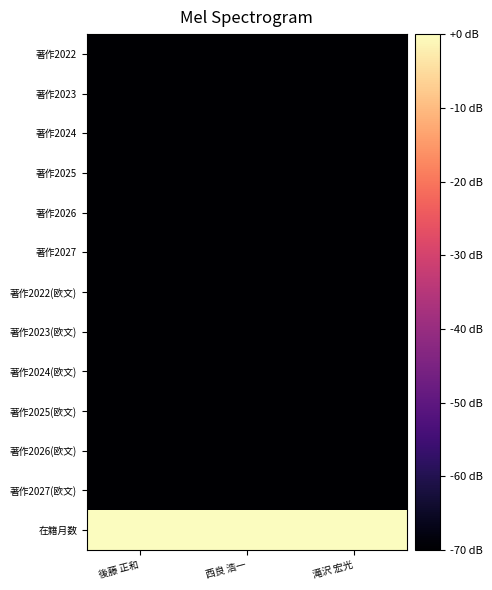

What is the difference between the highest and lowest values at 西良 浩一?

70